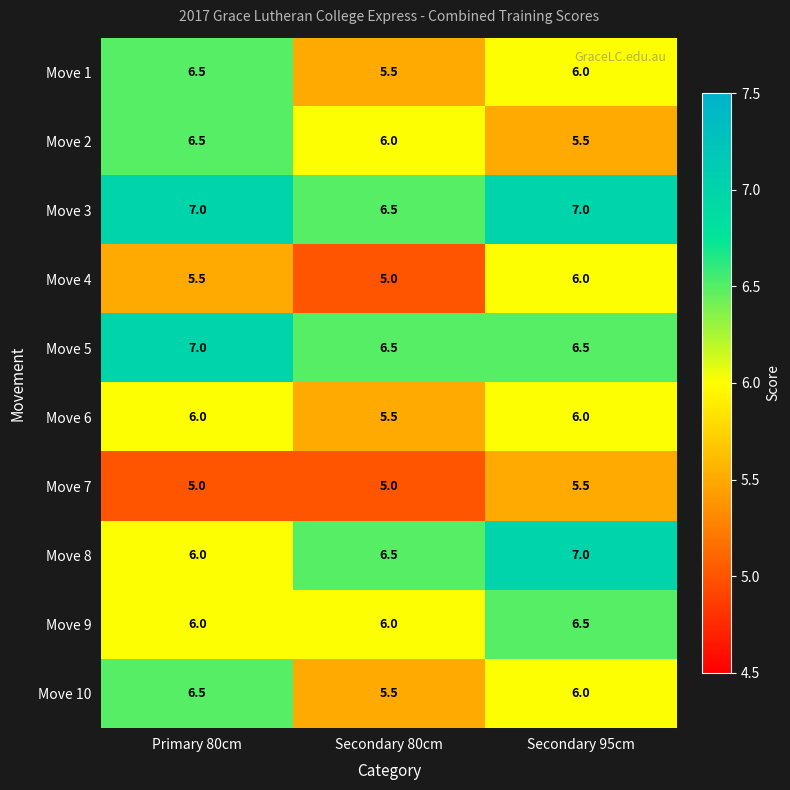

What is the average value of the Move 5 series?

6.7